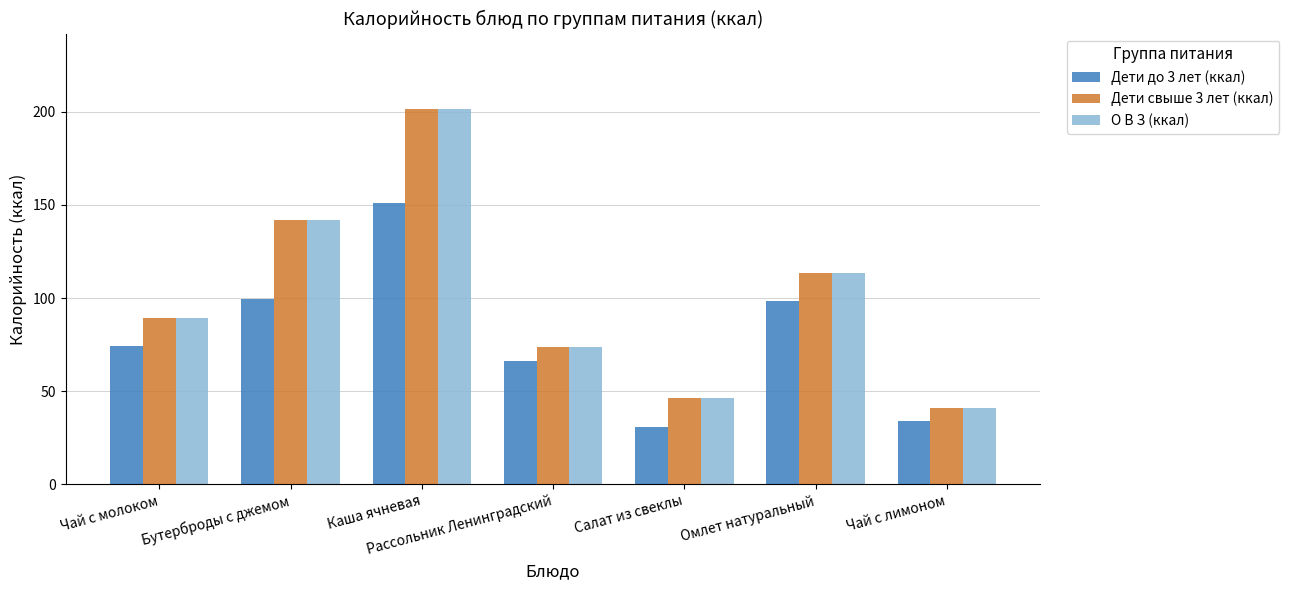

What is the difference between the maximum and second lowest values in the Дети до 3 лет (ккал) series?

117.0